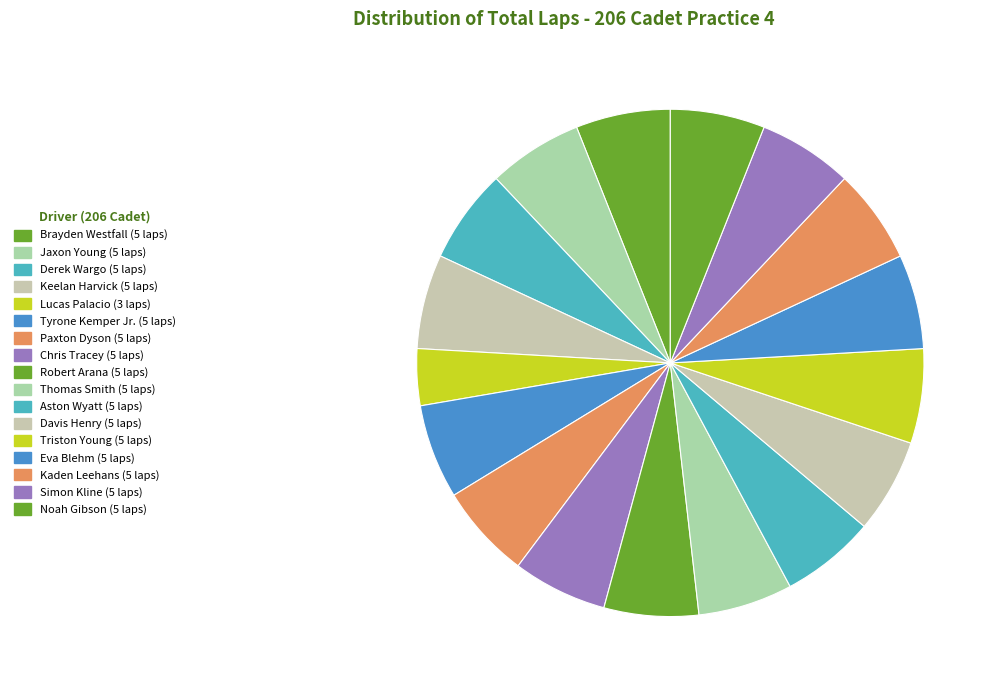

Count the number of slices in the pie.

17